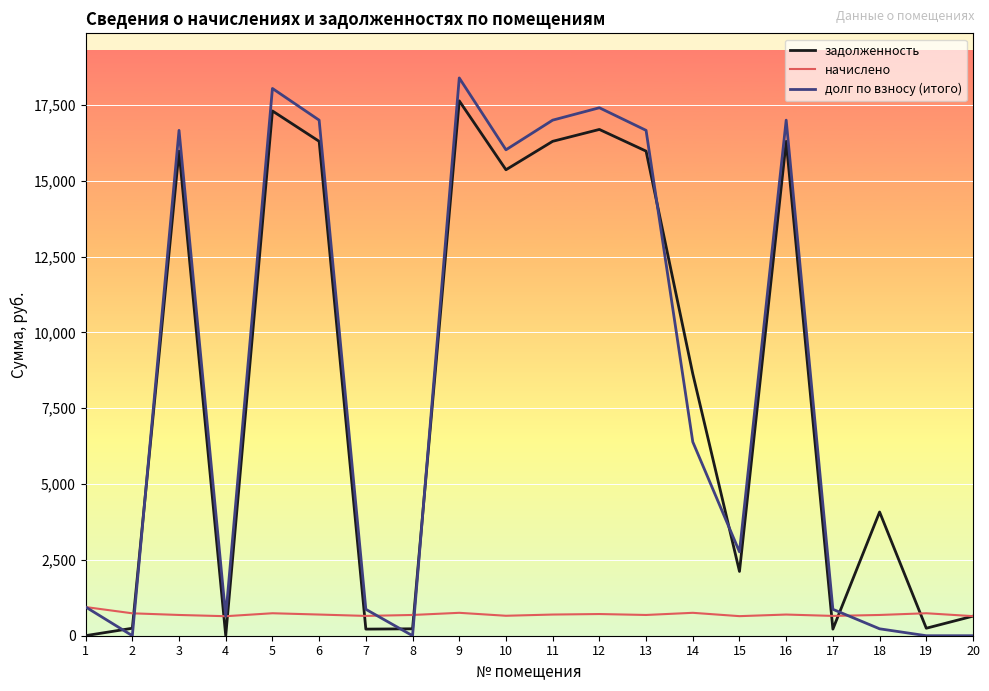

Rank the series by their maximum value, from lowest to highest.

начислено, задолженность, долг по взносу (итого)